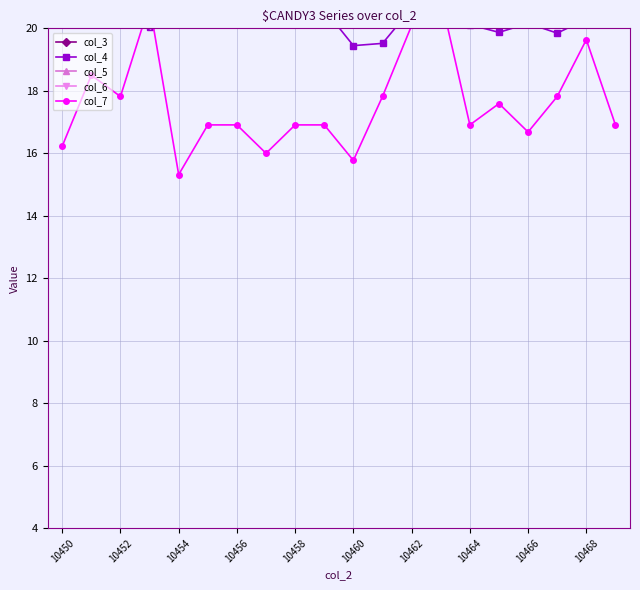

Which series has the largest range (max minus min)?

col_7